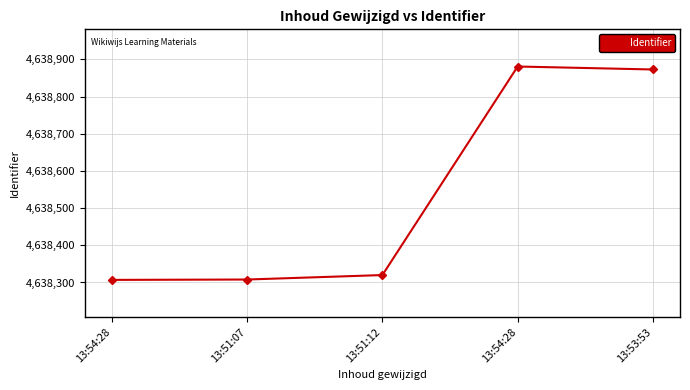

What is the average value?

4638538